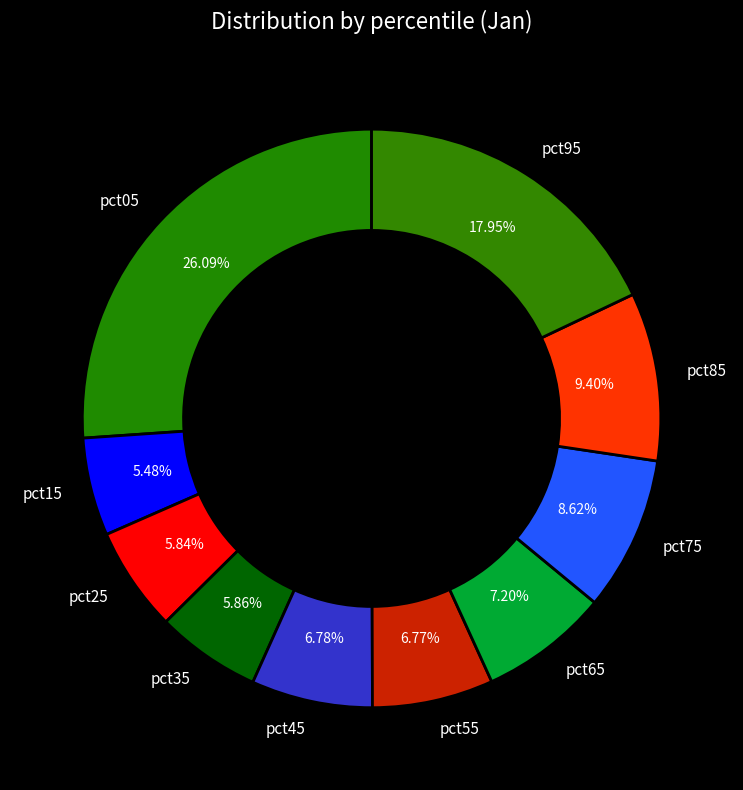

To the nearest percent, what is the average slice percentage?

10%